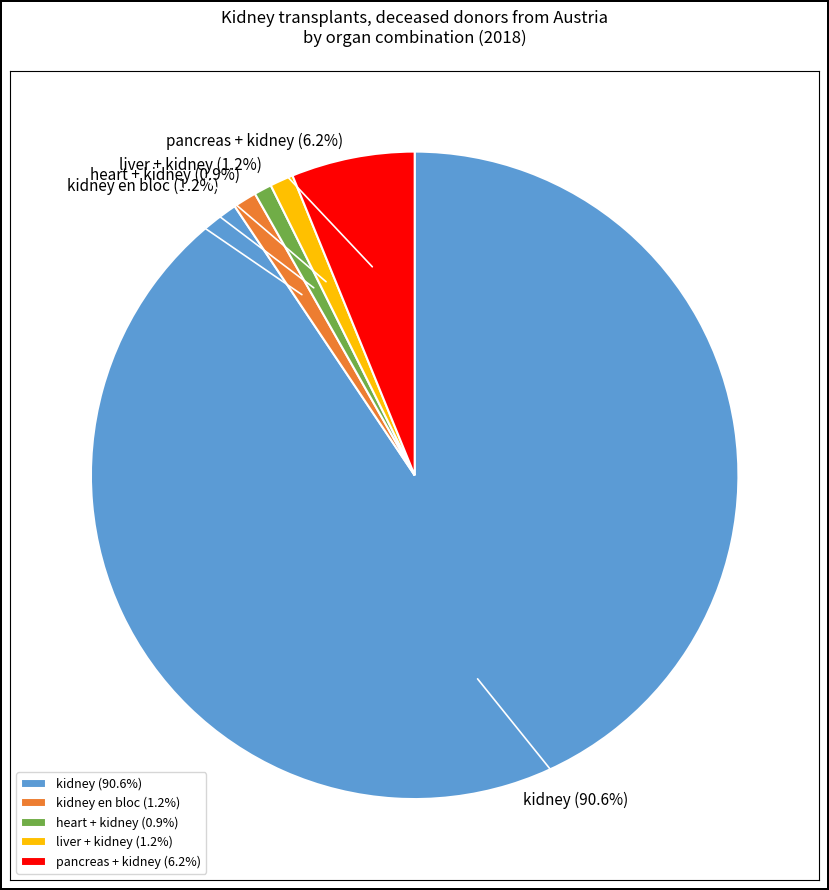

What percentage is the liver + kidney slice, to the nearest percent?

1%